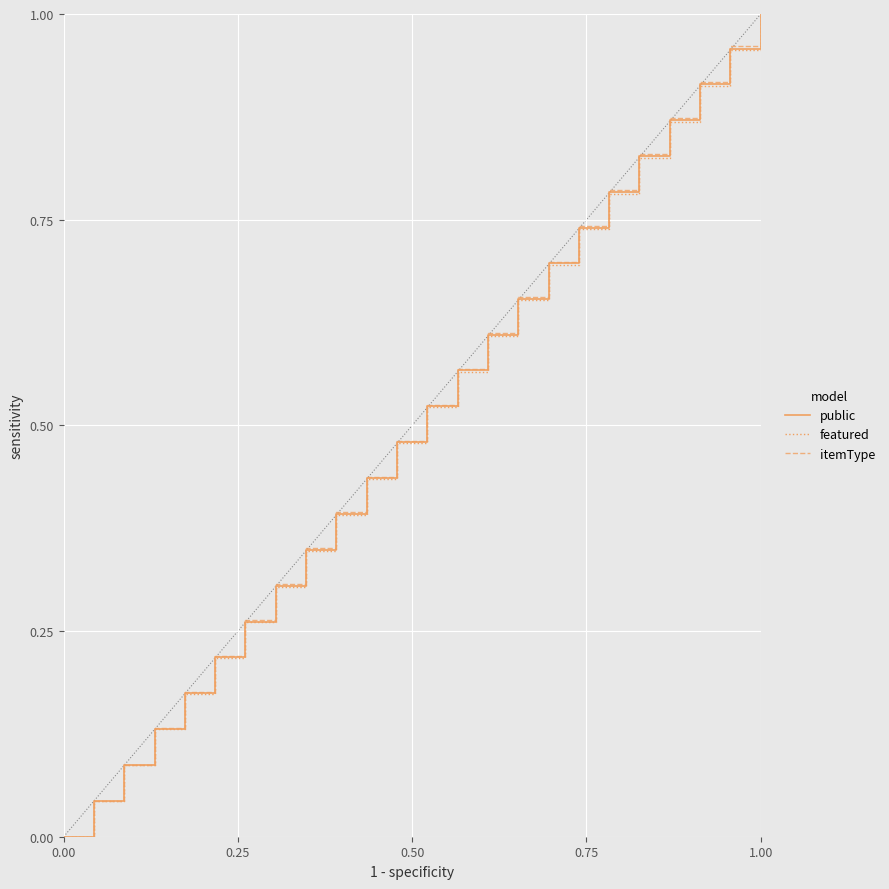

How many lines are shown in the chart?

3